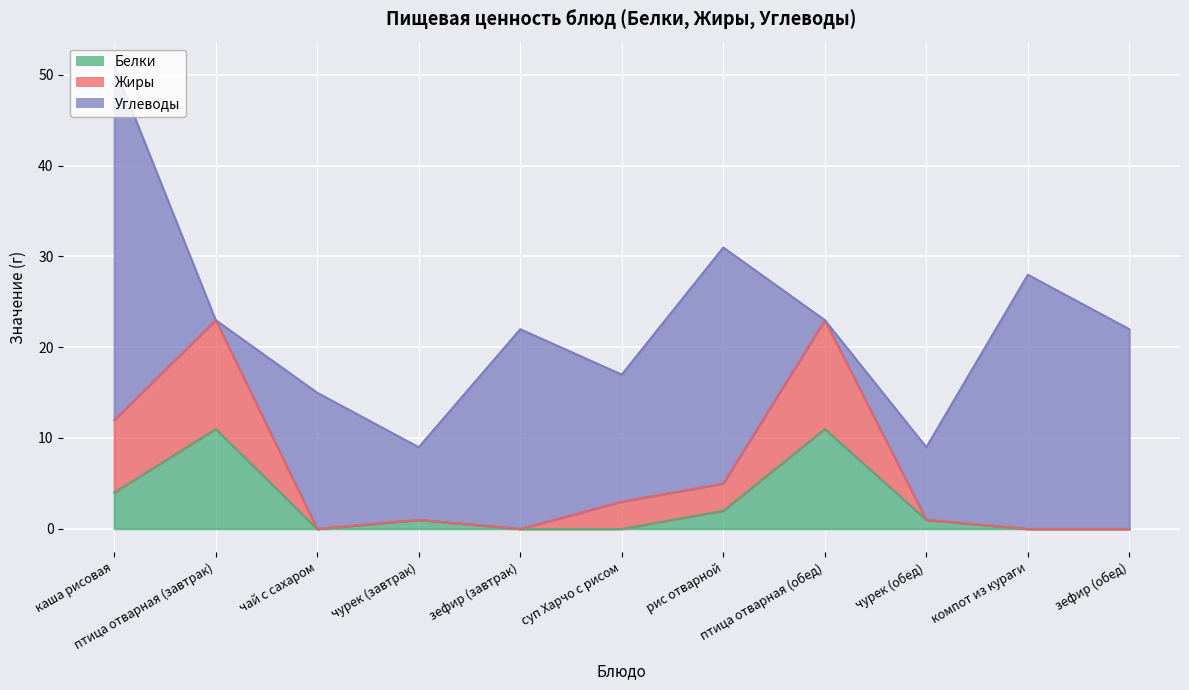

List the labels in order of Белки value, largest first.

птица отварная (завтрак), птица отварная (обед), каша рисовая, рис отварной, чурек (завтрак), чурек (обед), чай с сахаром, зефир (завтрак), суп Харчо с рисом, компот из кураги, зефир (обед)